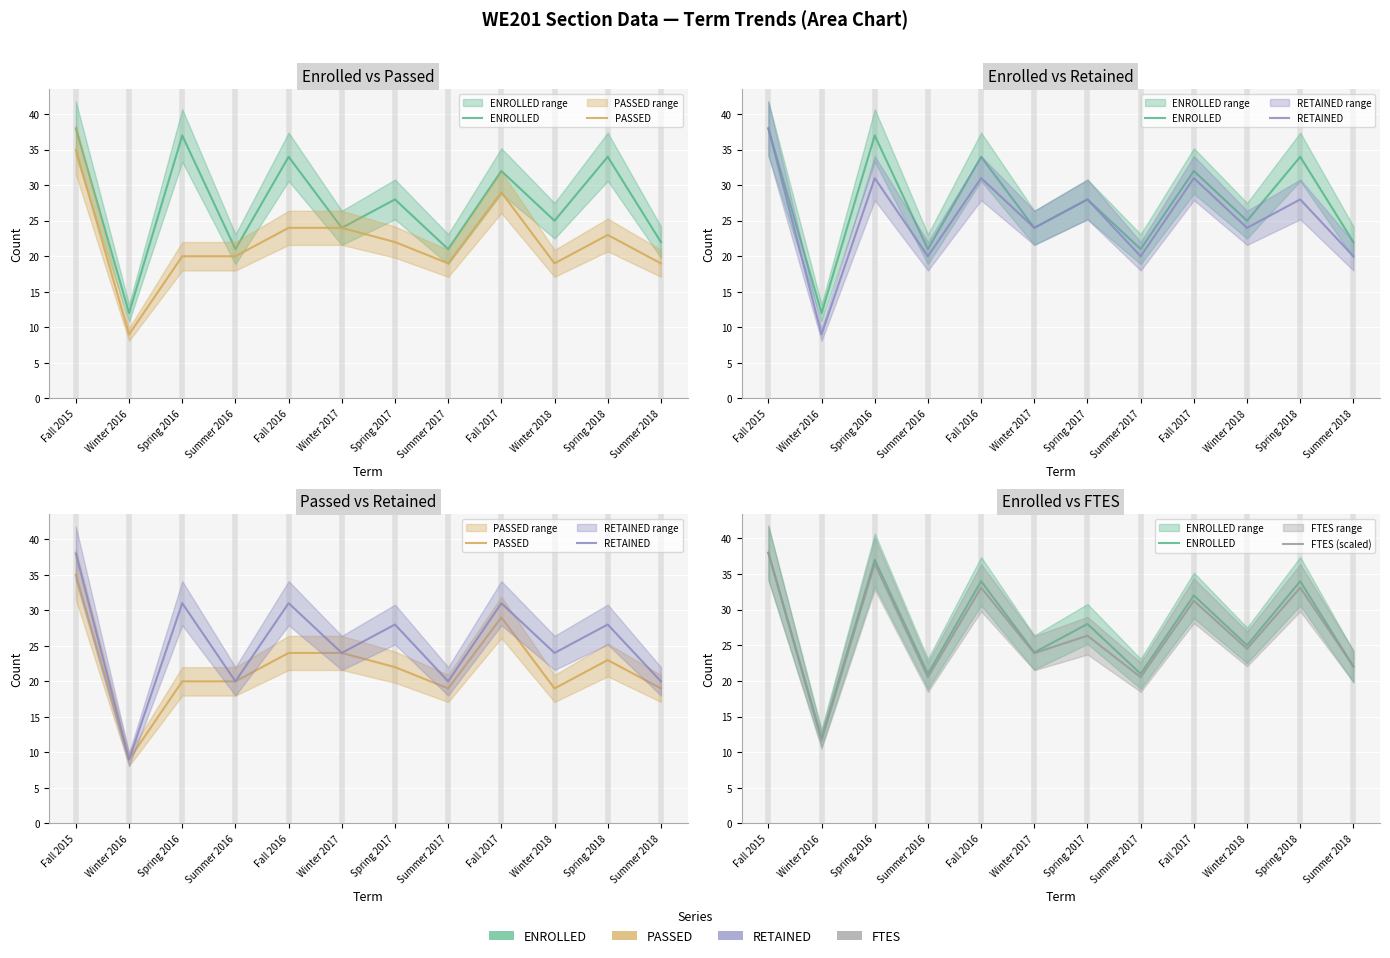

True or false: RETAINED has a value of 56.8 at Fall 2015.

False